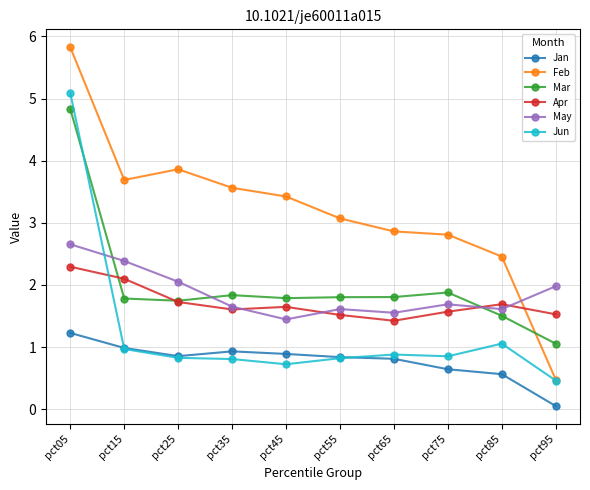

What are all the series names shown in the legend?

Jan, Feb, Mar, Apr, May, Jun